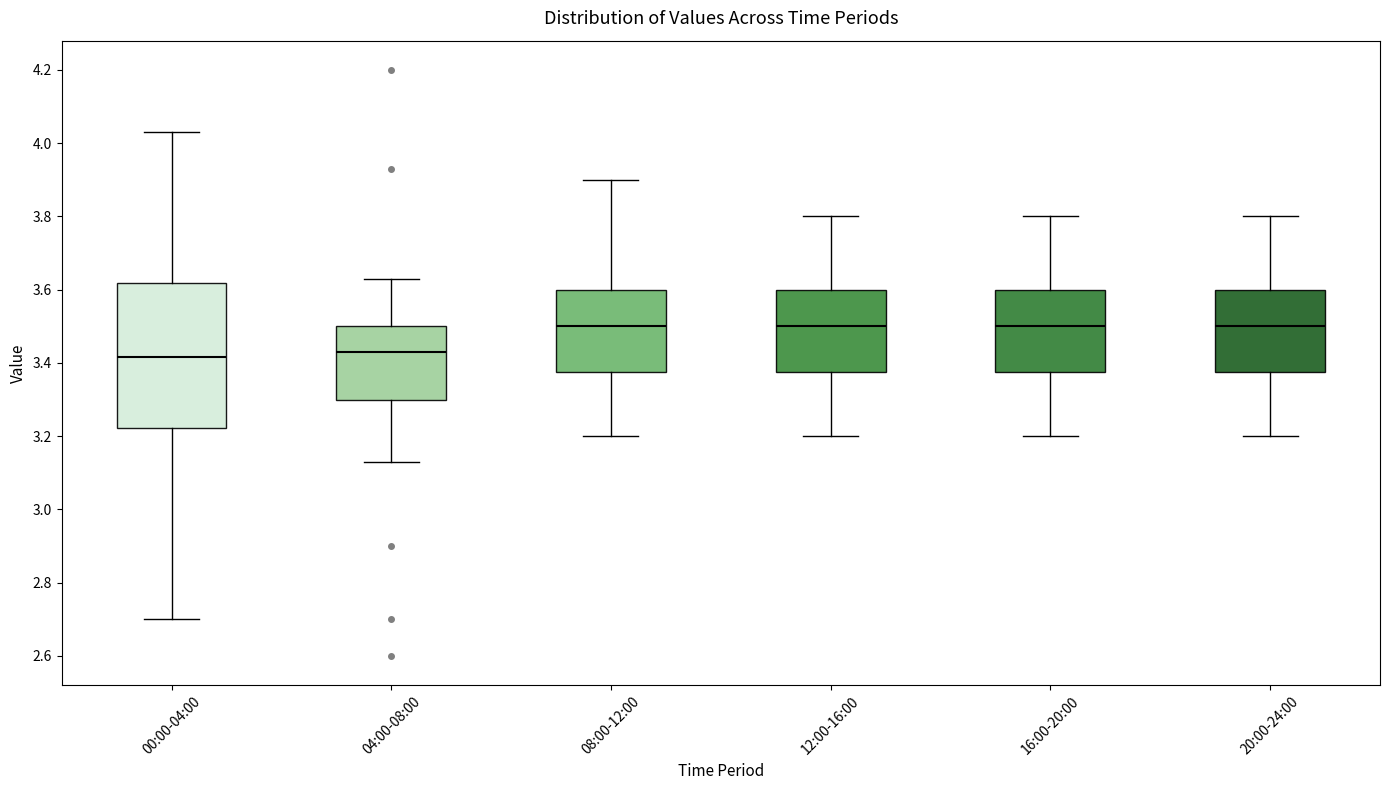

Reading left to right, read every box against the y-axis: the position of its median line, the range the box covers, and the ends of its whiskers. The values are not printed on the chart, so give them approximately, as read against the axis.

00:00-04:00: median 3.42, box 3.22 to 3.62, whiskers 2.70 to 4.04
04:00-08:00: median 3.44, box 3.30 to 3.50, whiskers 3.14 to 3.64
08:00-12:00: median 3.50, box 3.38 to 3.60, whiskers 3.20 to 3.90
12:00-16:00: median 3.50, box 3.38 to 3.60, whiskers 3.20 to 3.80
16:00-20:00: median 3.50, box 3.38 to 3.60, whiskers 3.20 to 3.80
20:00-24:00: median 3.50, box 3.38 to 3.60, whiskers 3.20 to 3.80